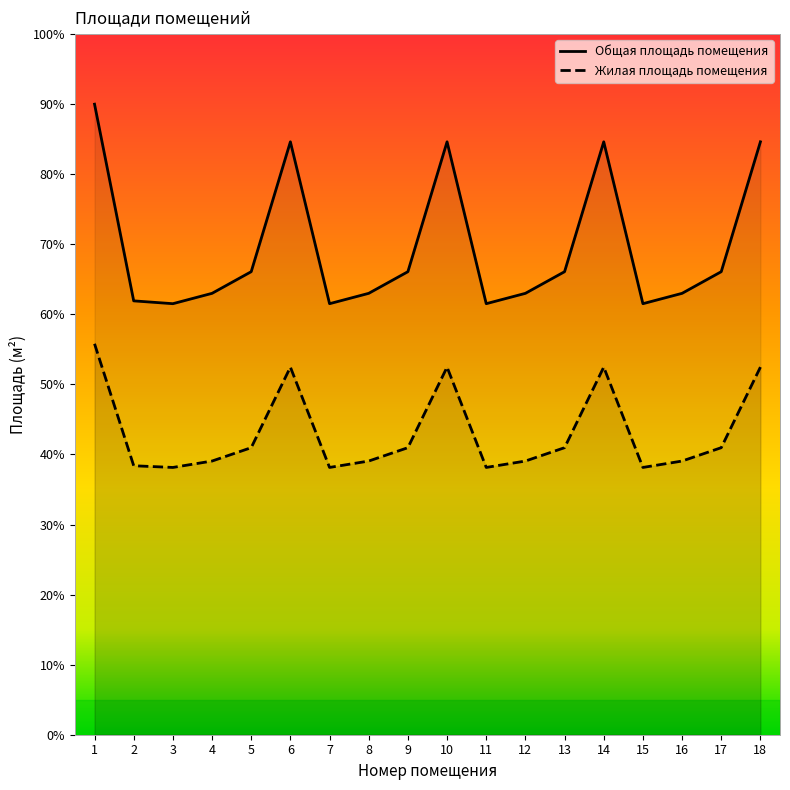

What are all the series names shown in the legend?

Общая площадь помещения, Жилая площадь помещения